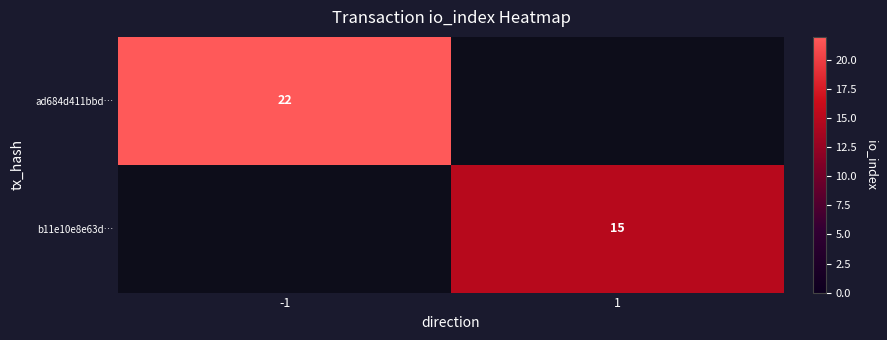

What is the maximum value shown in the chart?

22.0